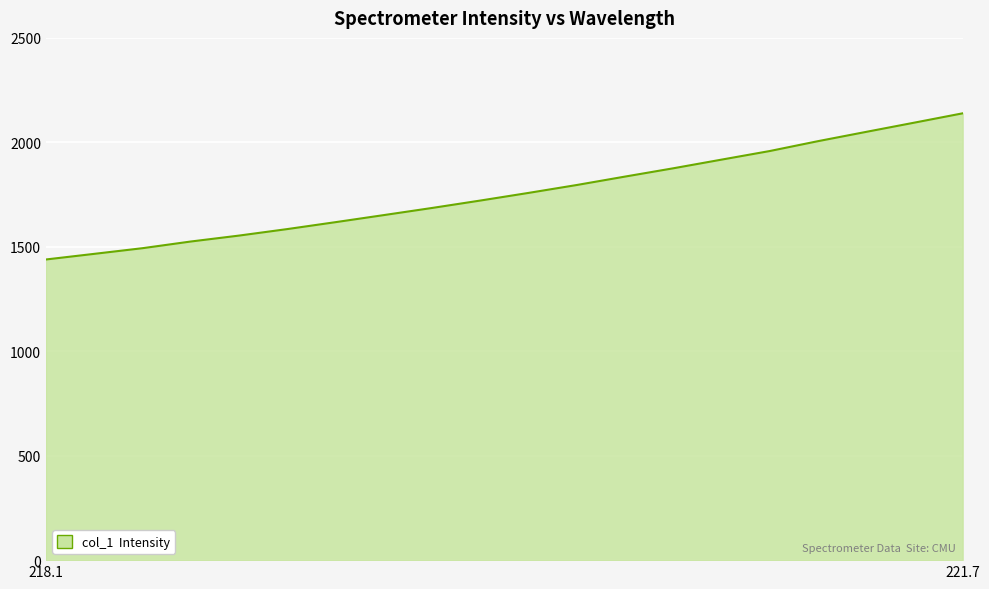

How many lines are shown in the chart?

1